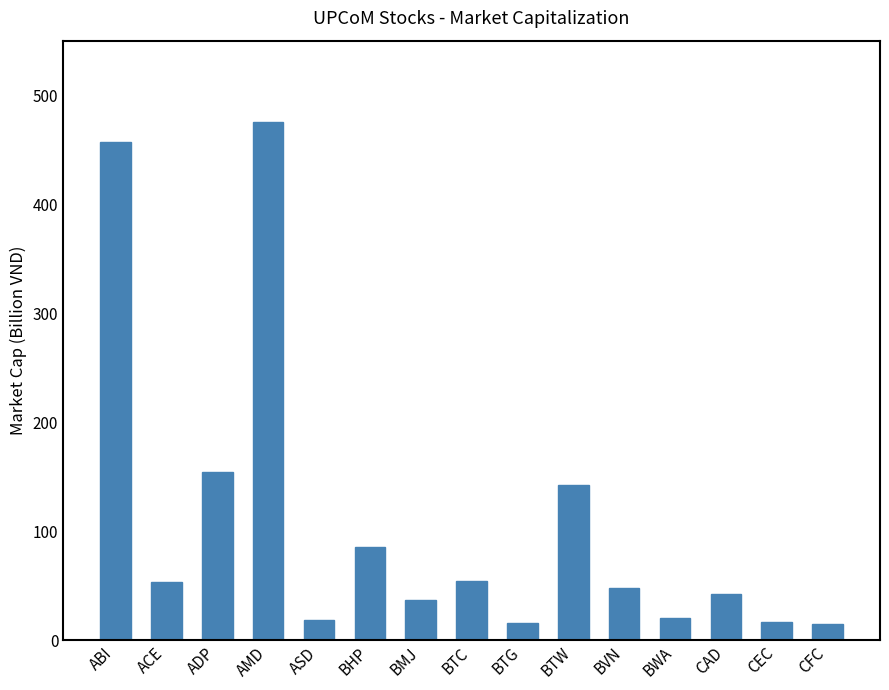

Is it true that the value at CFC is 14.6?

True